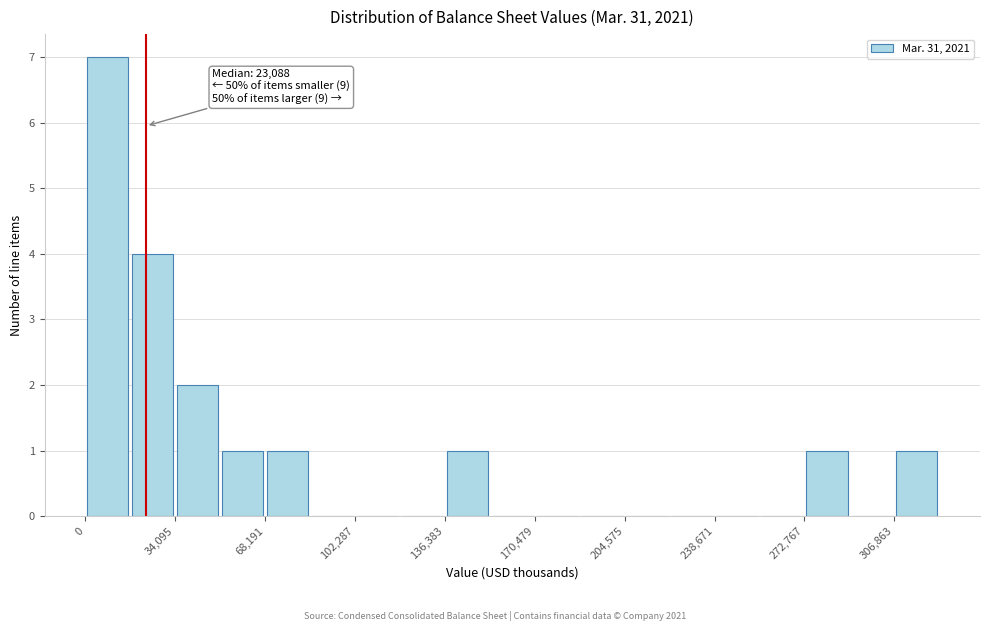

Read against the x-axis, roughly where is the centre of the tallest bar?

10000